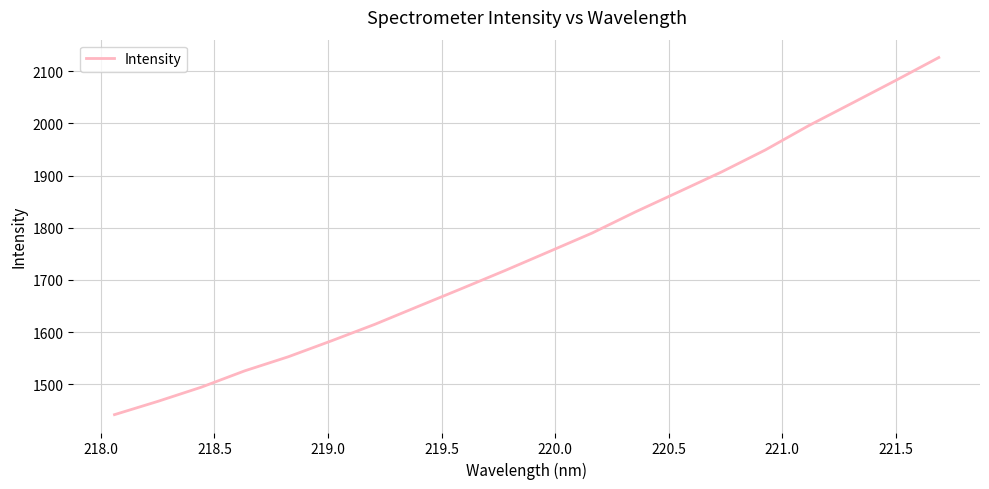

Reading left to right, transcribe all the data shown in this chart.

1442.1	1467.6	1494.7	1526.0	1552.8	1583.5	1615.1	1649.5	1683.6	1718.1	1753.8	1789.6	1830.2	1868.6	1907.3	1949.0	1995.6	2038.6	2081.8	2126.0